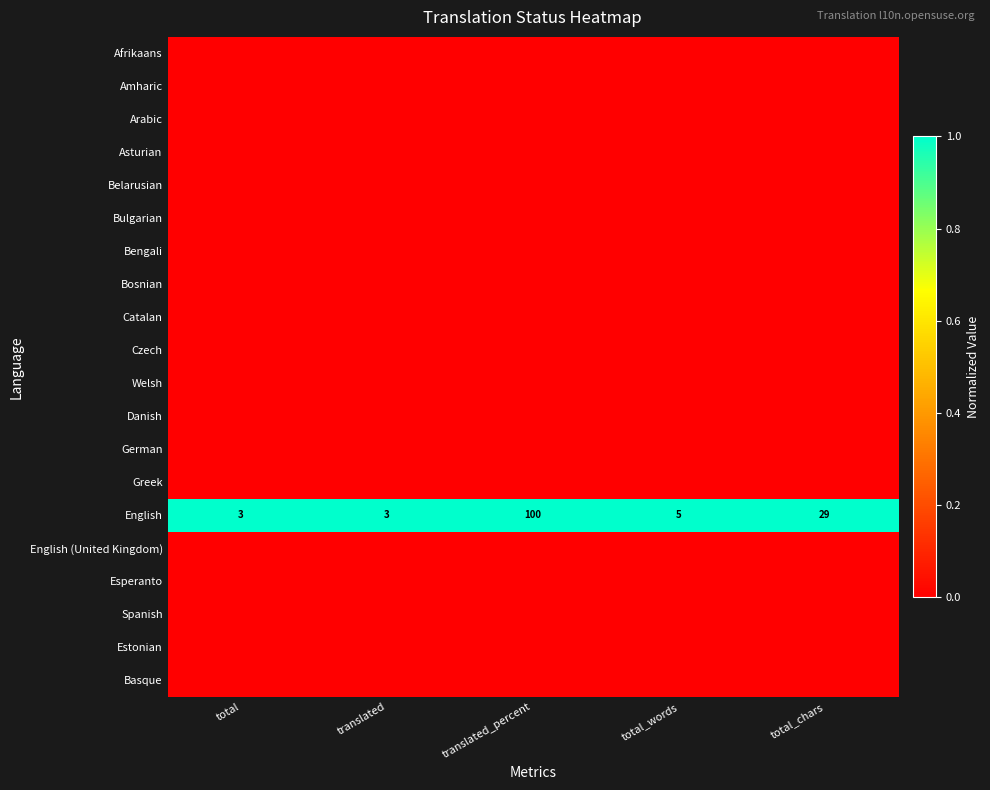

At which label does English reach its peak?

translated_percent